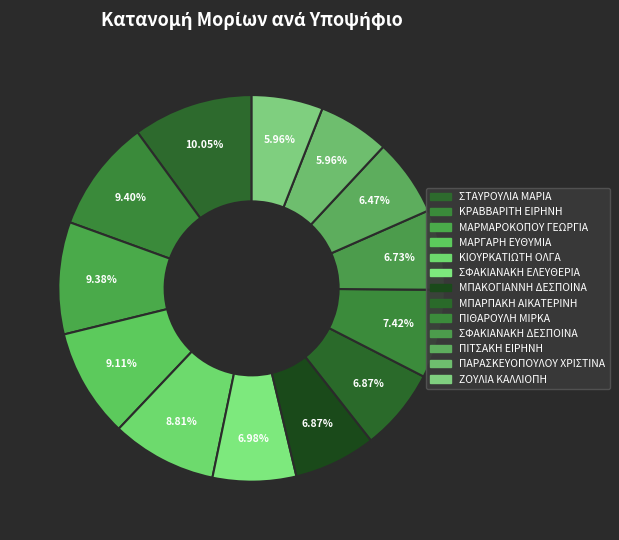

How many slices are in this pie chart?

13